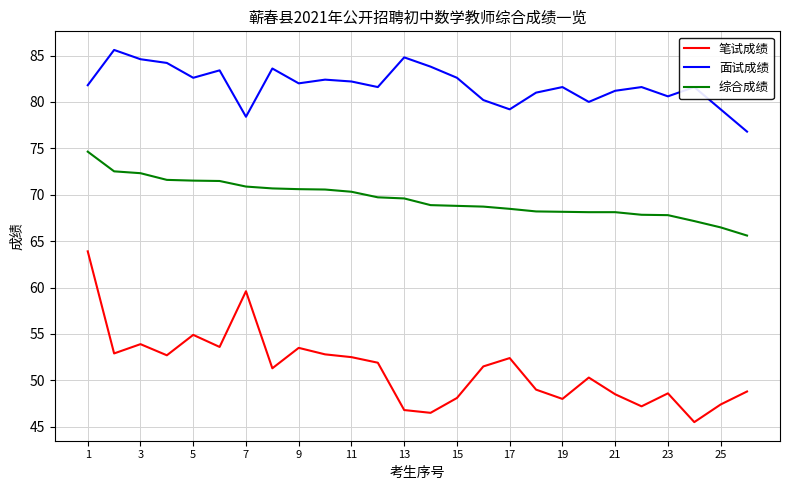

List the series in order of their peak value, highest first.

面试成绩, 综合成绩, 笔试成绩